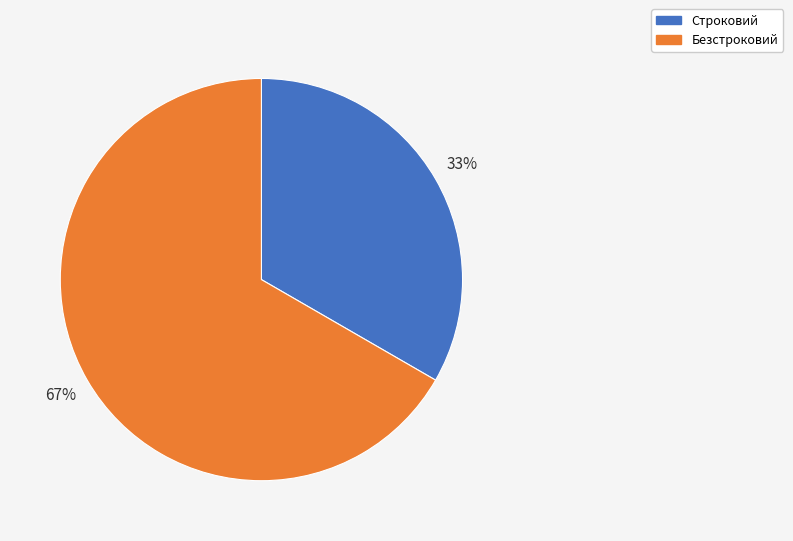

To the nearest percent, what is the combined percentage of Строковий and Безстроковий?

100%